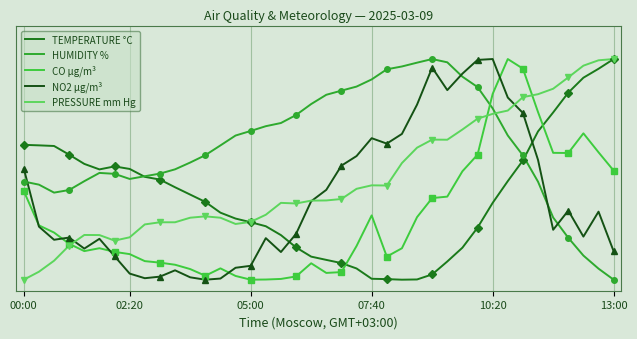

True or false: PRESSURE mm Hg has a value of 0.4 at 16.

False